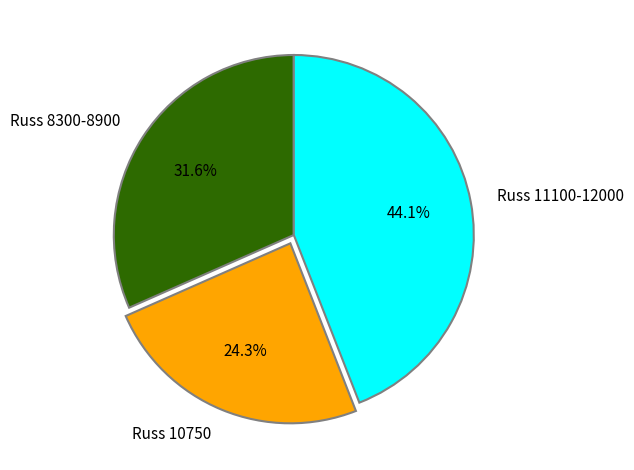

Which has a higher value, Russ 8300-8900 or Russ 10750?

Russ 8300-8900